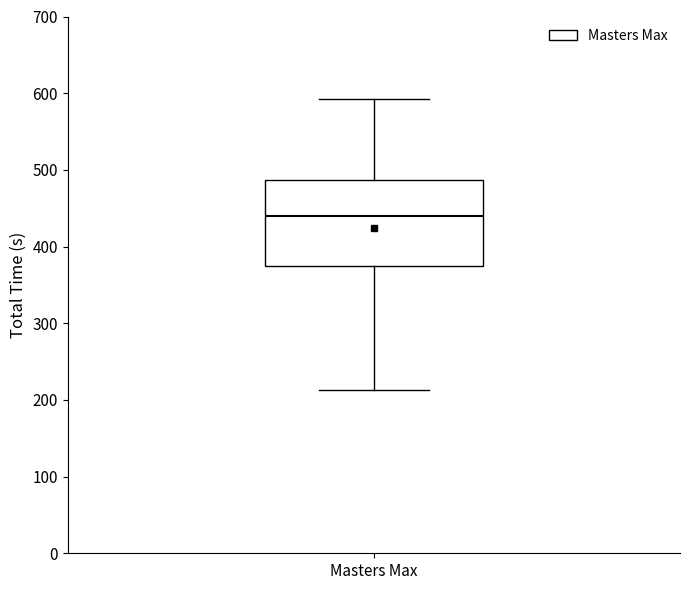

Transcribe this box plot: give where the median line is, the range the box spans, and where the two whiskers end, as read against the y-axis. The values are not printed on the chart, so give them approximately, as read against the axis.

median 440, box 370 to 490, whiskers 210 to 590